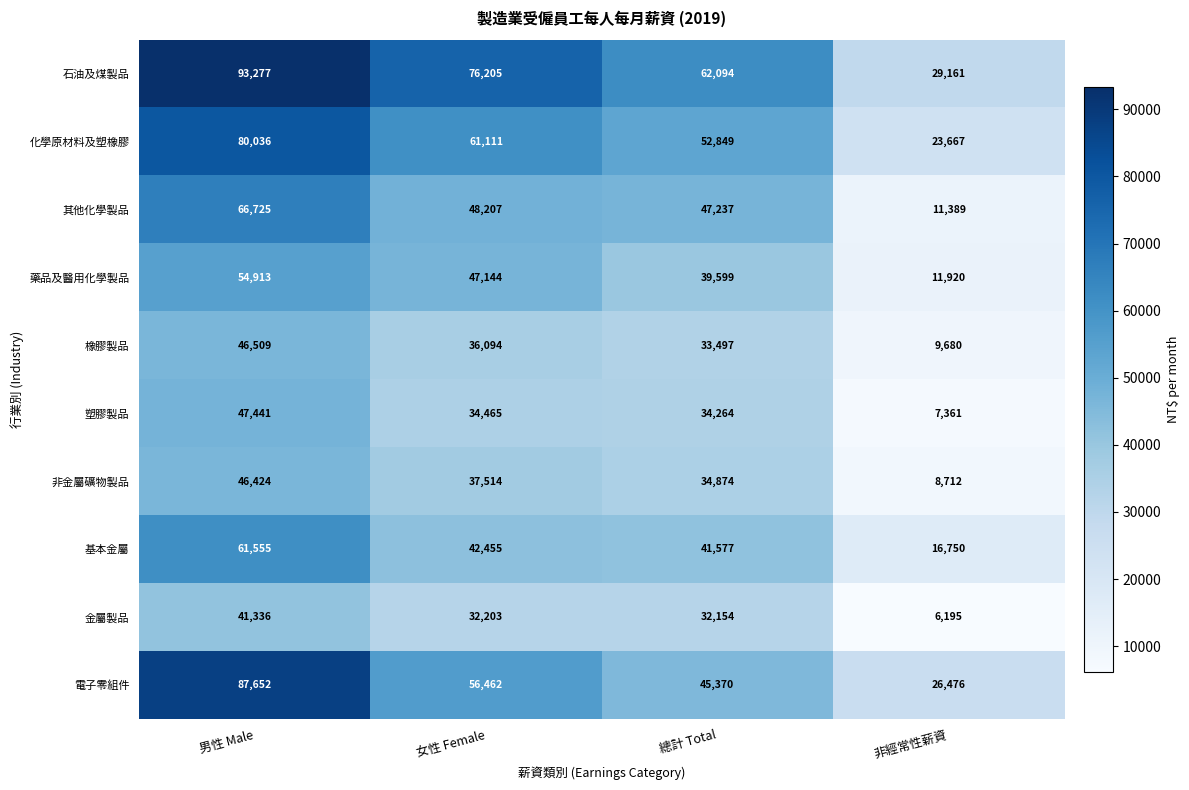

List the series in order of their peak value, lowest first.

金屬製品, 非金屬礦物製品, 橡膠製品, 塑膠製品, 藥品及醫用化學製品, 基本金屬, 其他化學製品, 化學原材料及塑橡膠, 電子零組件, 石油及煤製品